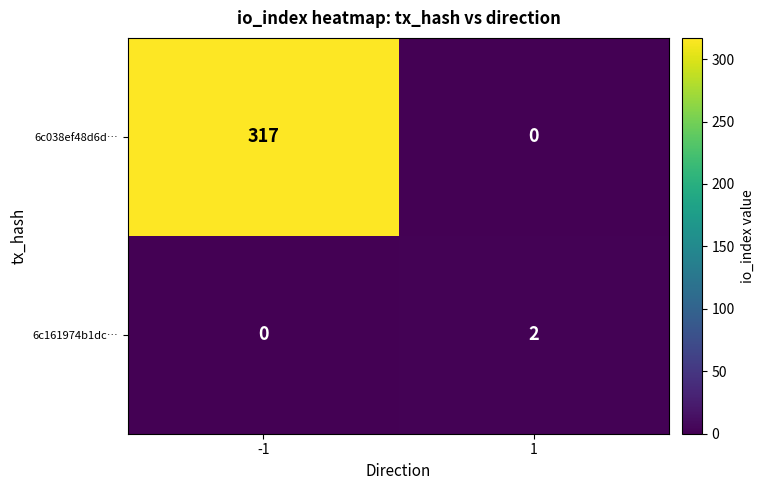

What is the difference between the maximum and minimum values in the 6c038ef48d6d… series?

317